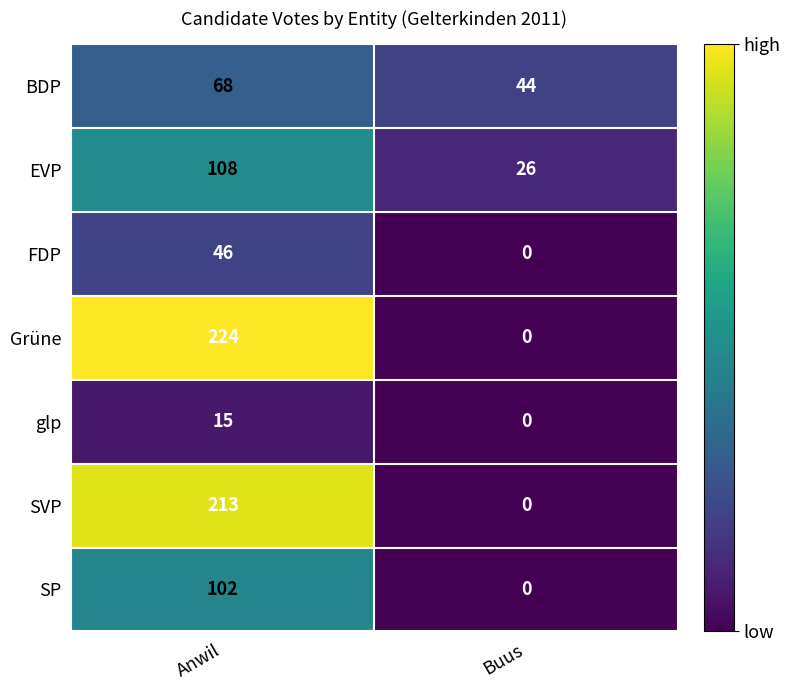

At which category is the sum across all series the highest?

Anwil